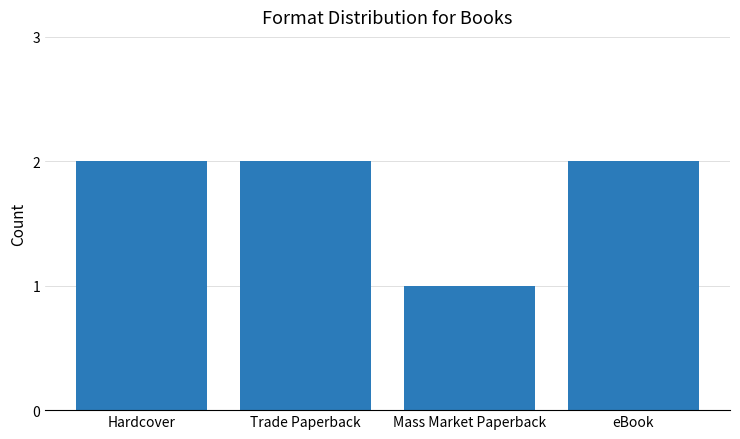

What is the label of the 2nd bar from the left?

Trade Paperback